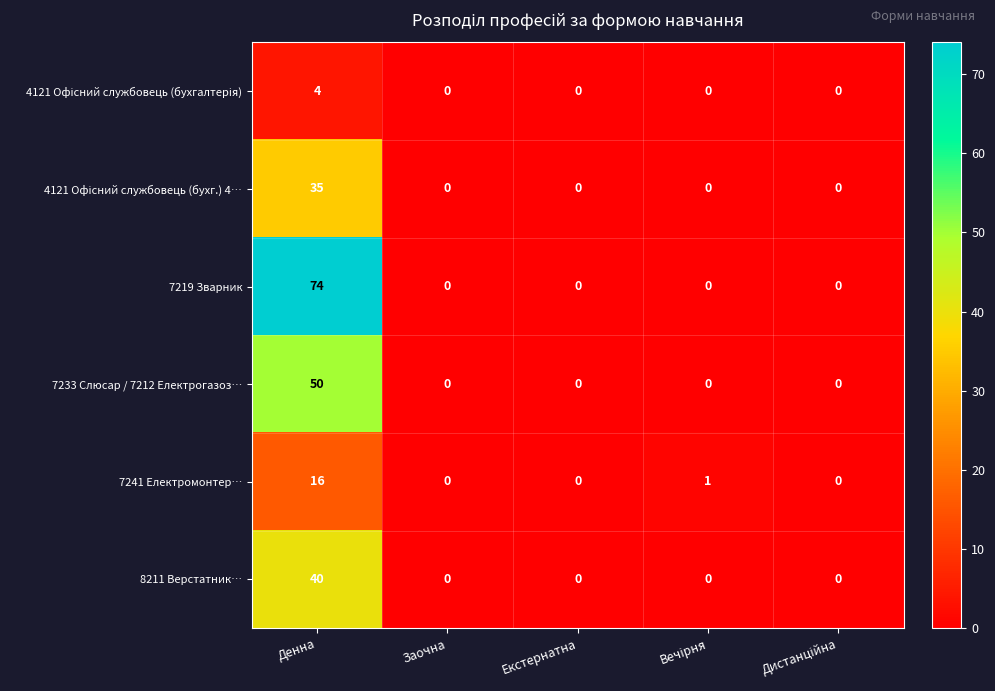

Which series has the widest spread of values?

7219 Зварник